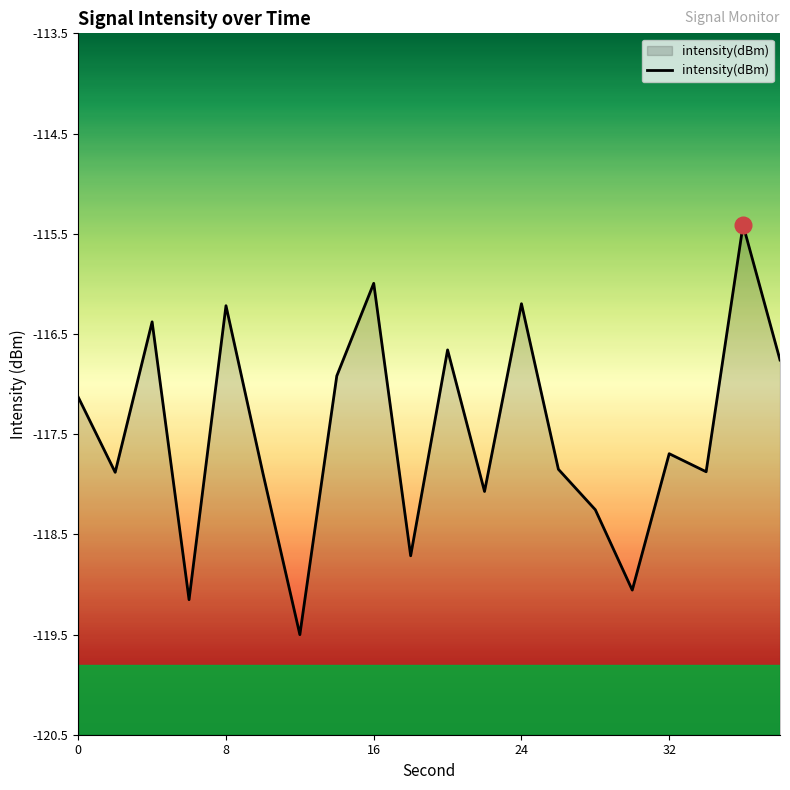

How many interior local valleys (lower than both neighbors) does the data have?

7